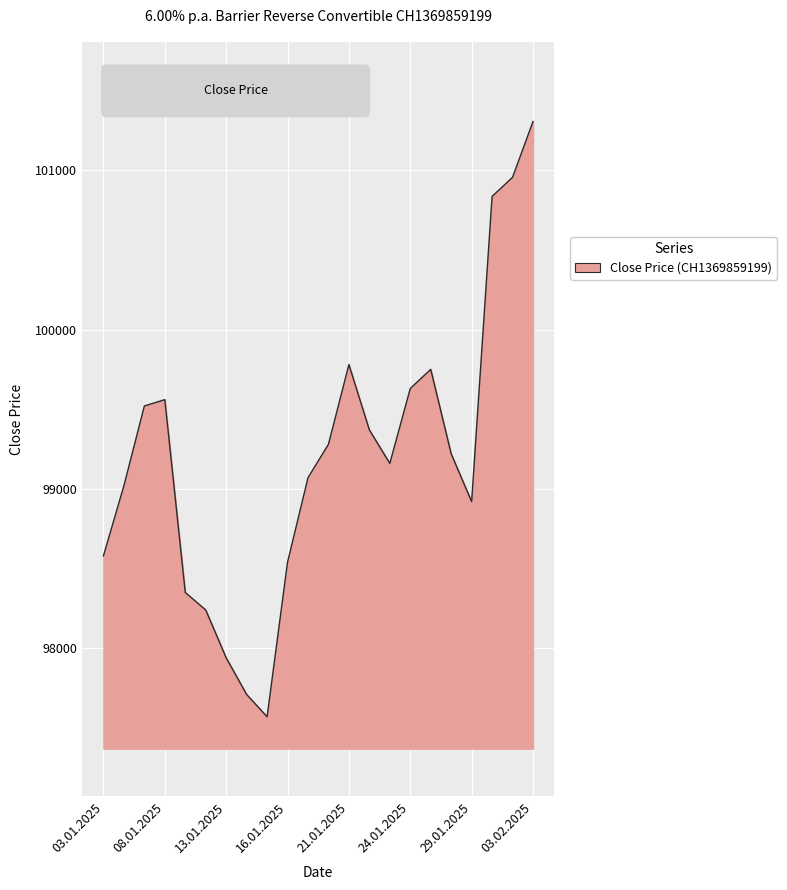

Reading left to right, transcribe all the data shown in this chart.

98580	99020	99520	99560	98350	98240	97940	97710	97570	98540	99070	99280	99780	99370	99160	99630	99750	99220	98920	100835	100955	101305